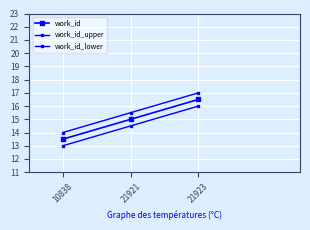

At how many categories does at least one series exceed 16?

1